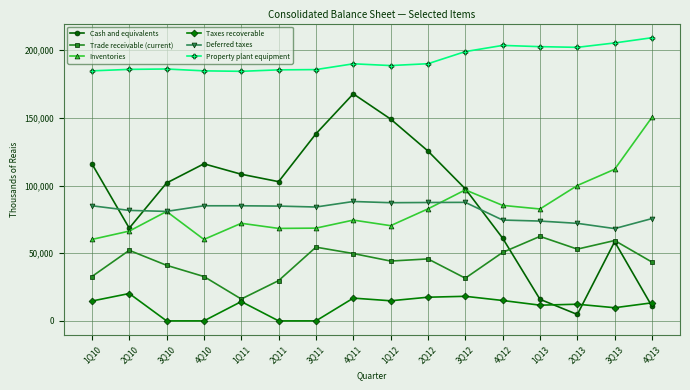

Where is the first local maximum for Taxes recoverable?

2Q10